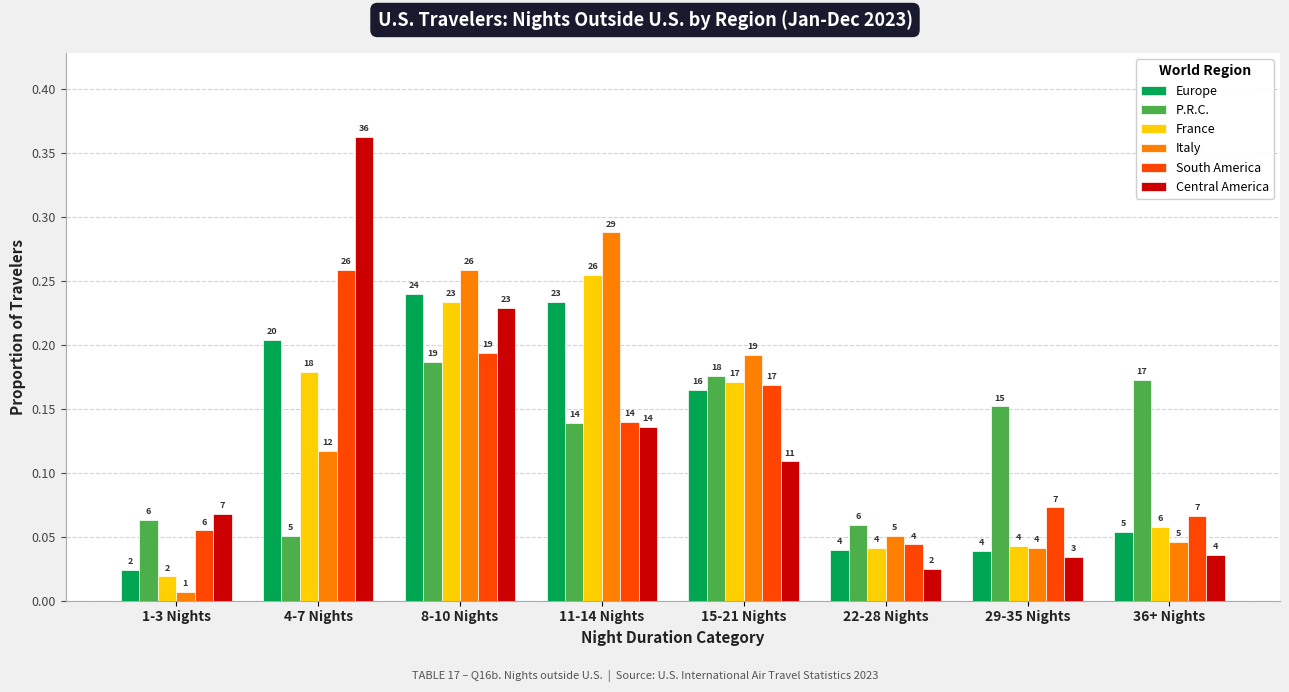

Is the value of Europe at 4-7 Nights greater than the value of France at 15-21 Nights?

Yes